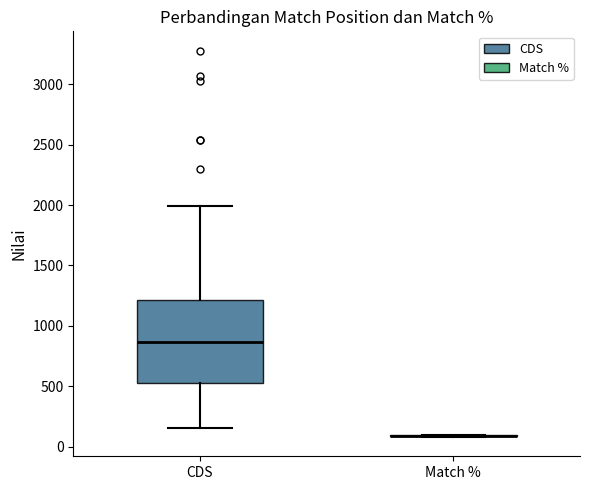

Where is the upper edge of the box for CDS on the y-axis? The values are not printed on the chart, so give them approximately, as read against the axis.

1200